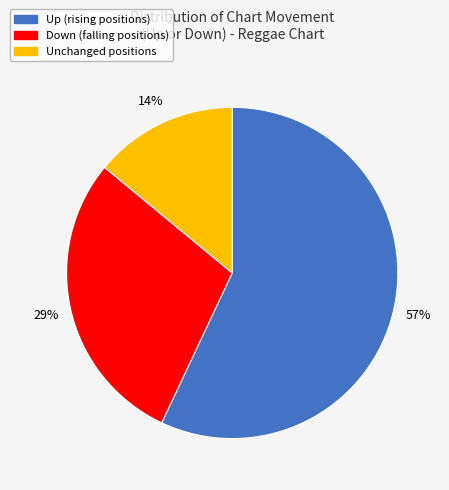

Does any single category account for the majority?

Yes